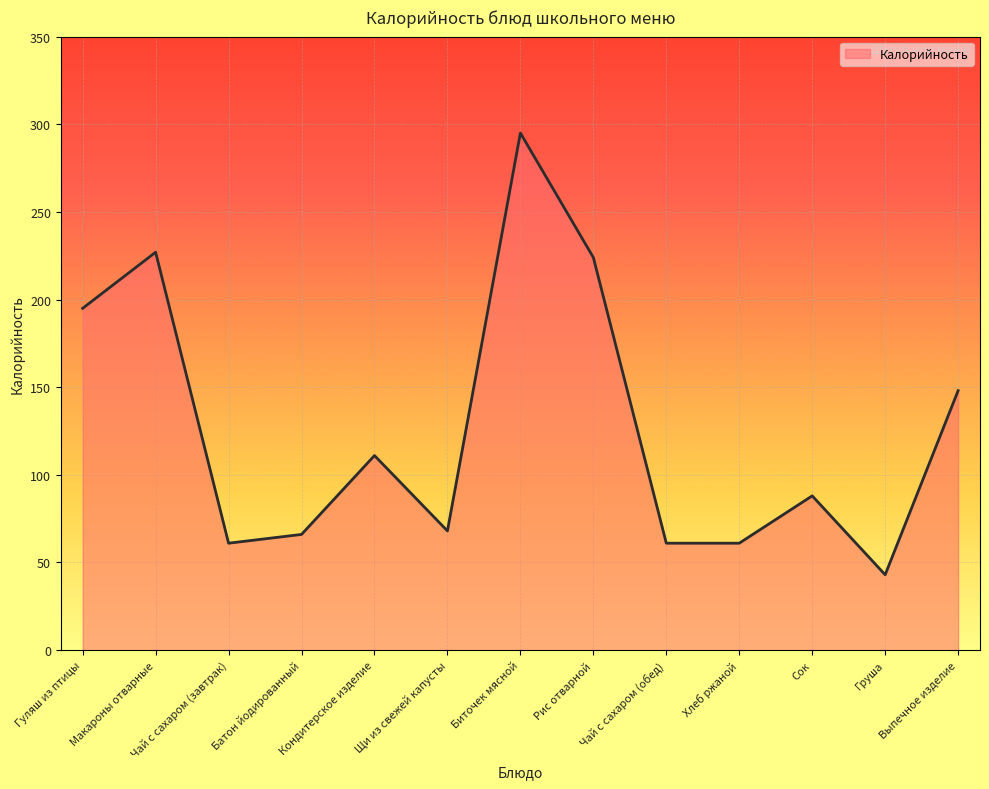

At which label does the data first exceed 88?

Гуляш из птицы